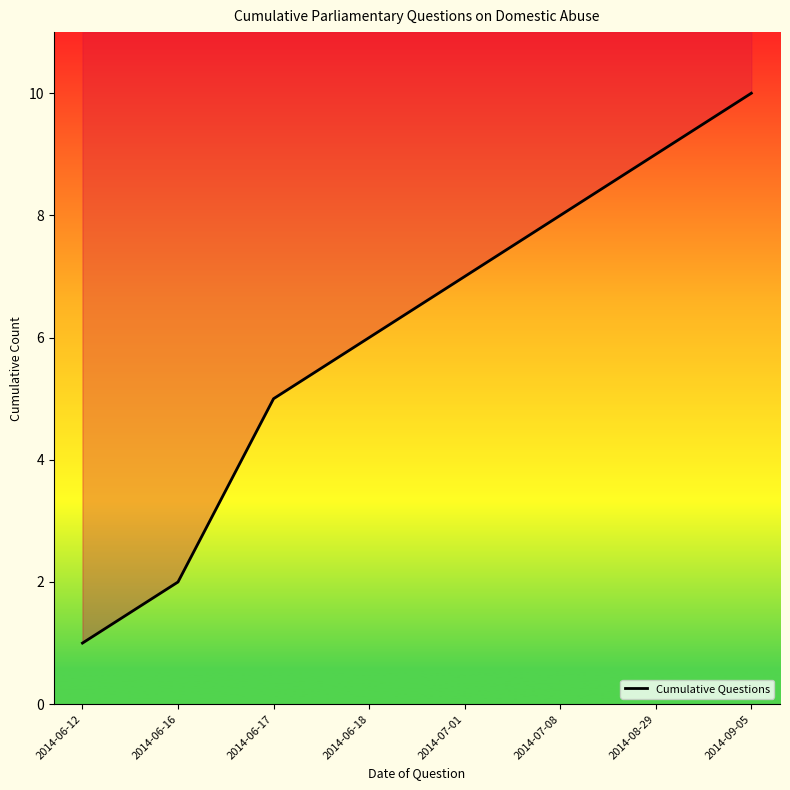

Where does the data first go above 7?

2014-07-08